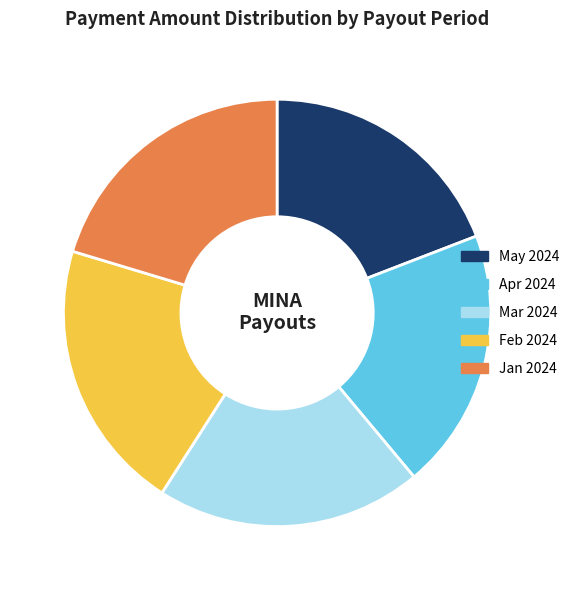

Which category has the smallest portion of the pie?

May 2024